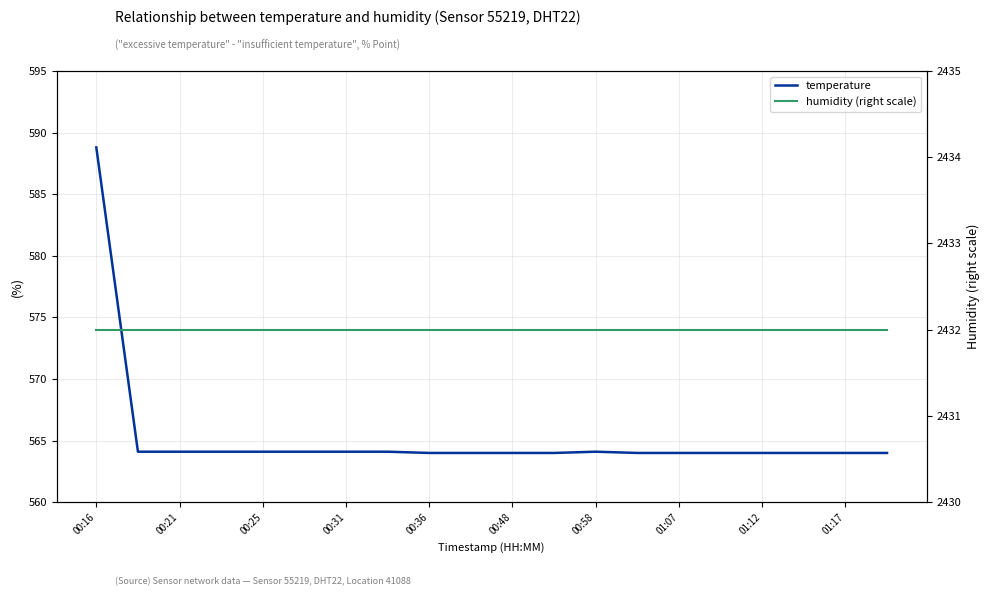

Rank the series at 00:58 from lowest to highest value.

temperature, humidity